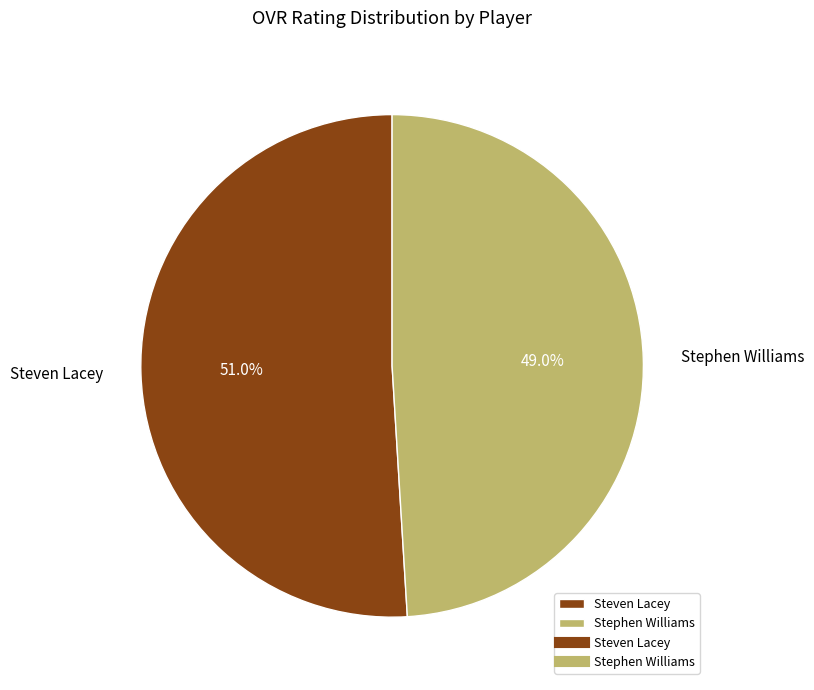

How many slices are in this pie chart?

2